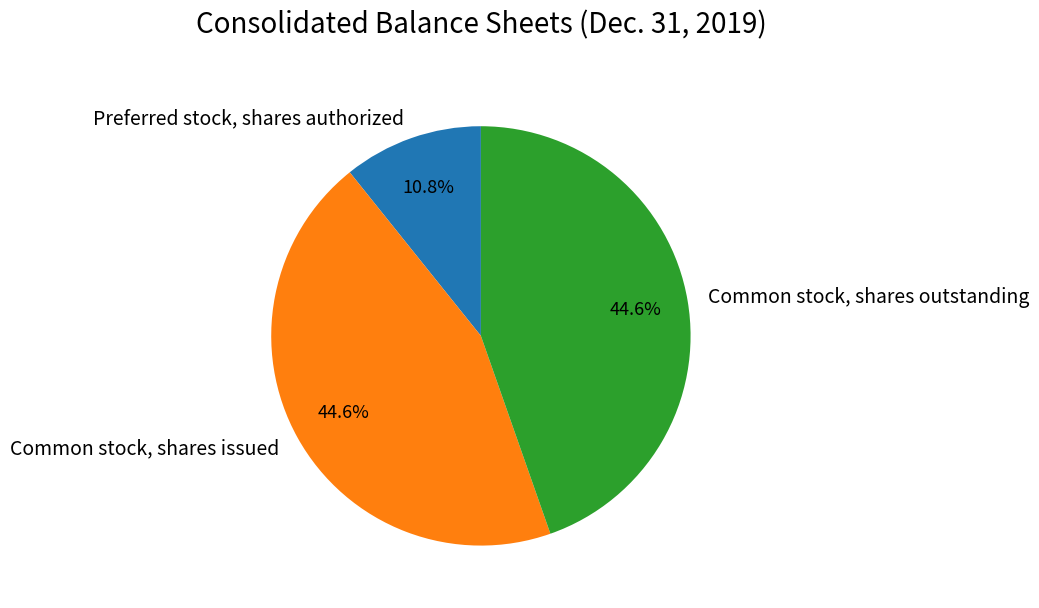

Between Common stock, shares outstanding and Preferred stock, shares authorized, which is larger?

Common stock, shares outstanding